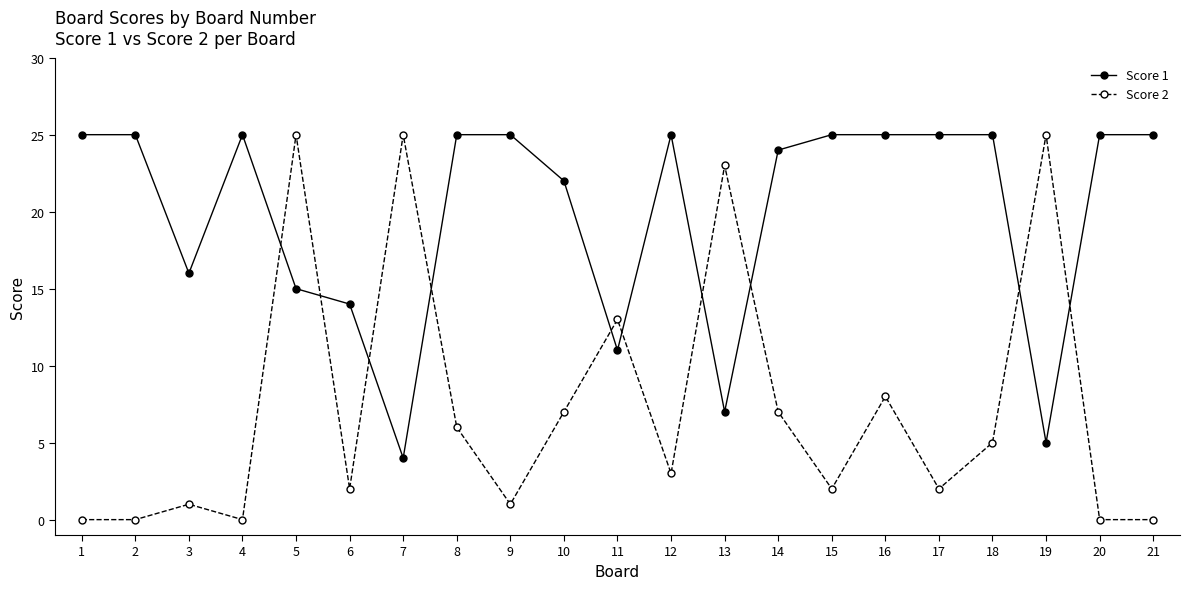

At how many categories does at least one series exceed 19?

18